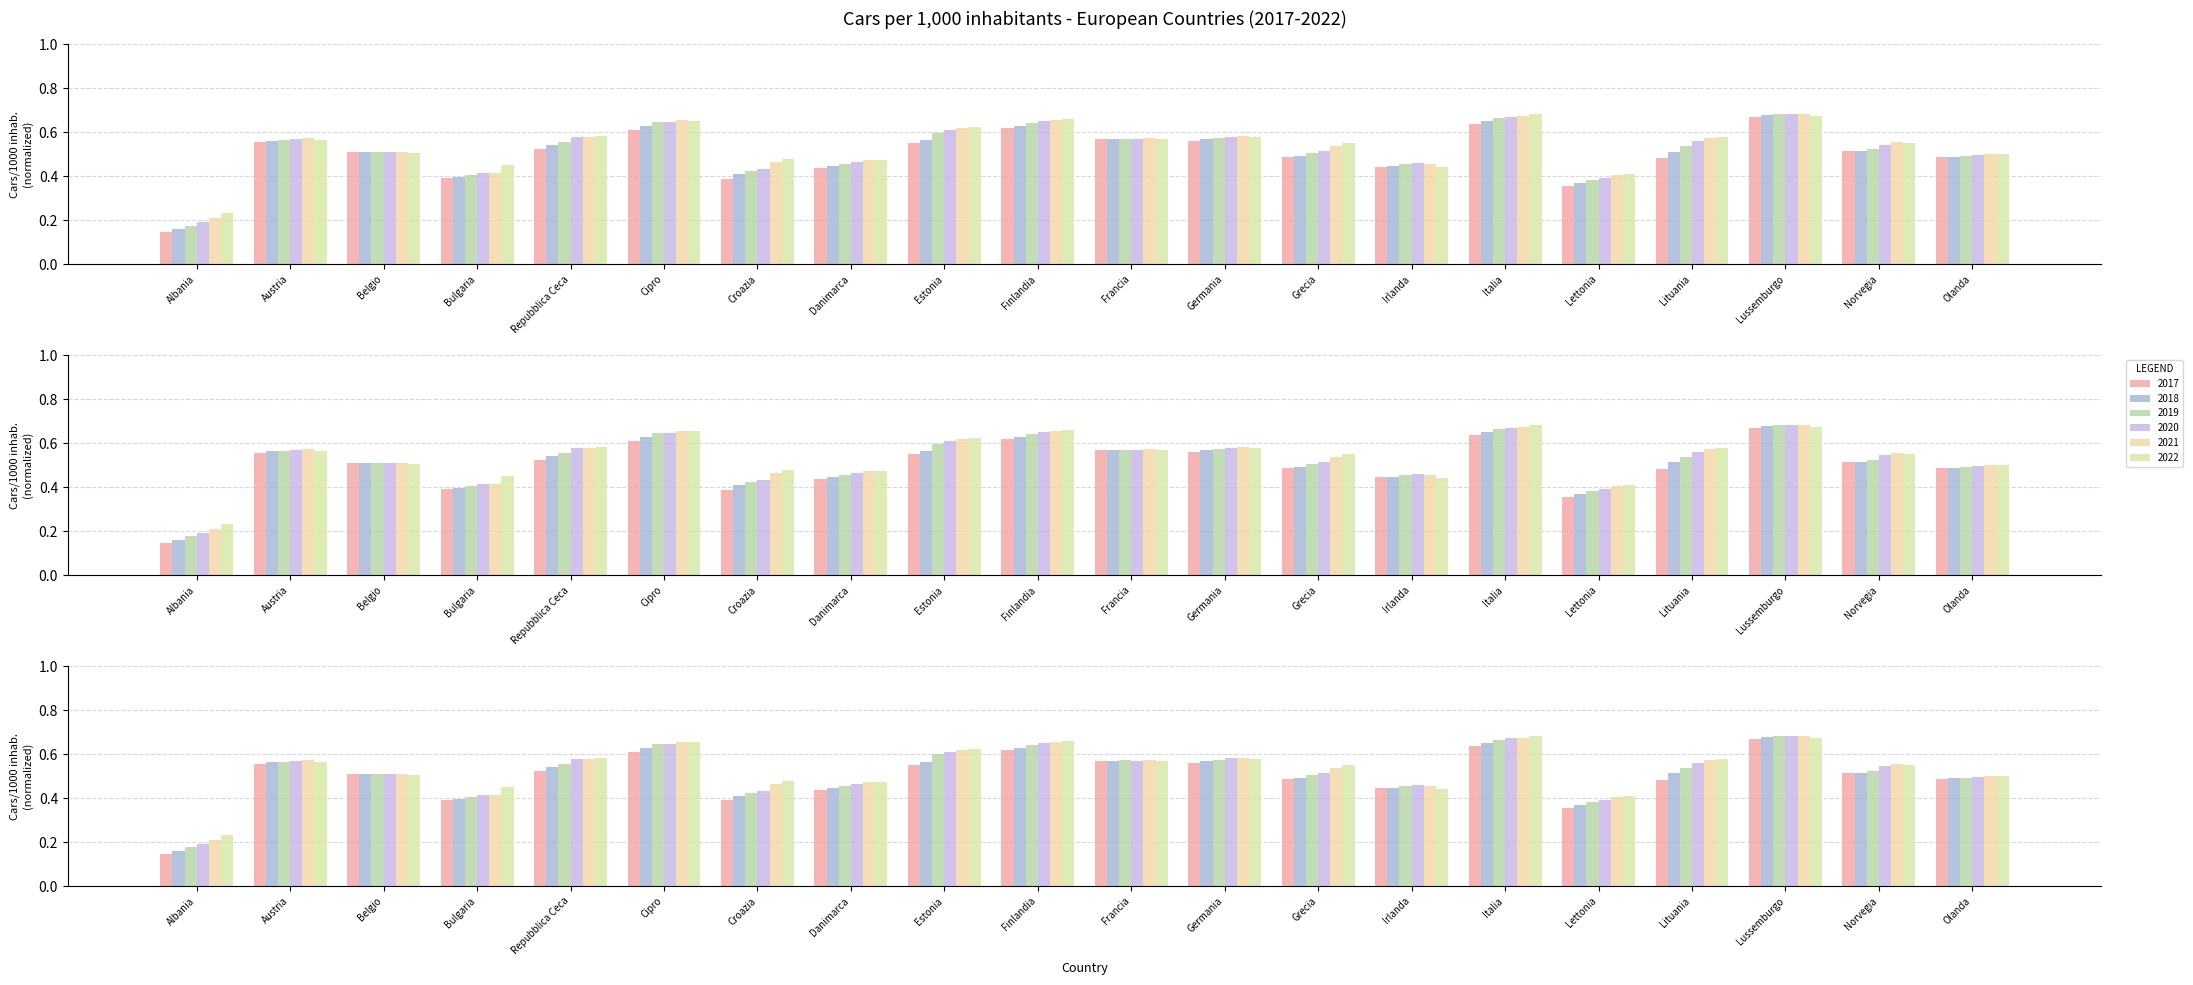

The value of 2019 at Austria is 0.2. True or false?

False